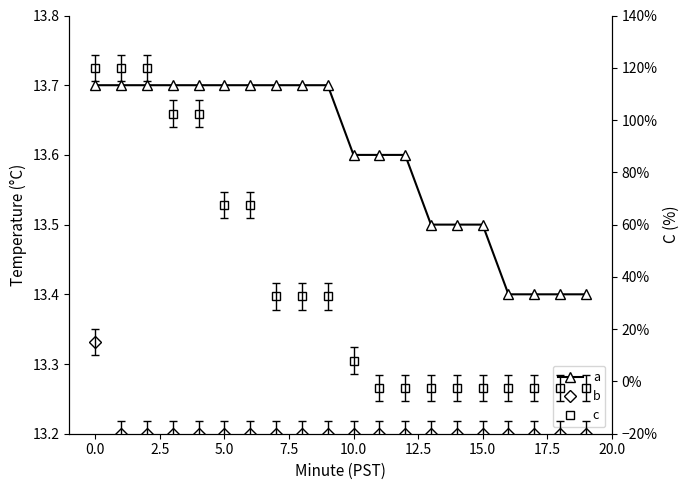

At how many categories does at least one series exceed -7?

20